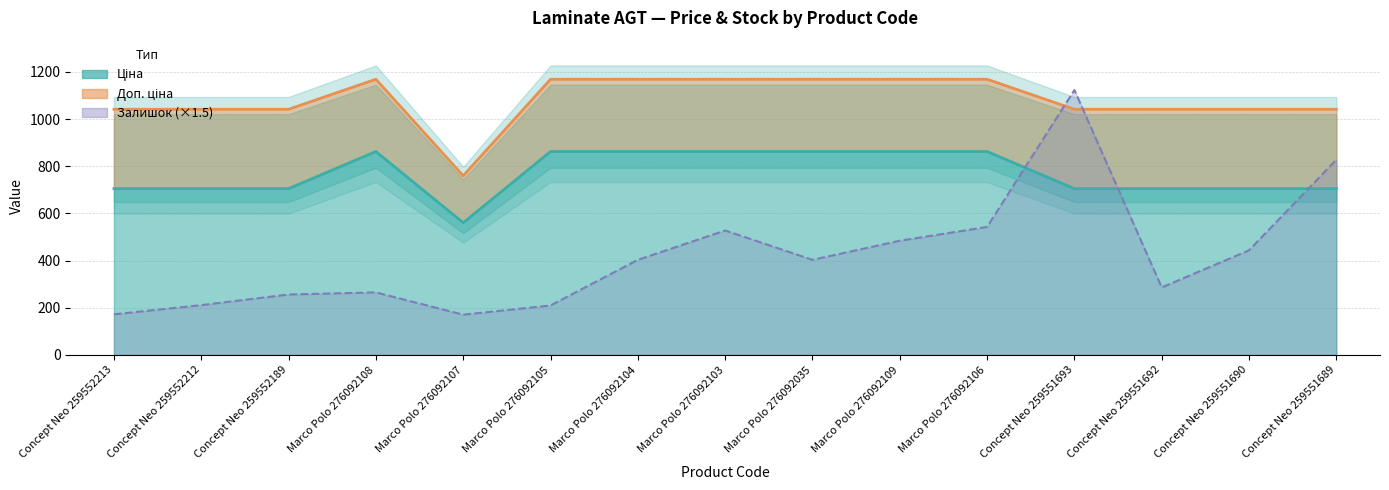

How many interior local valleys does the Доп. ціна series have?

1